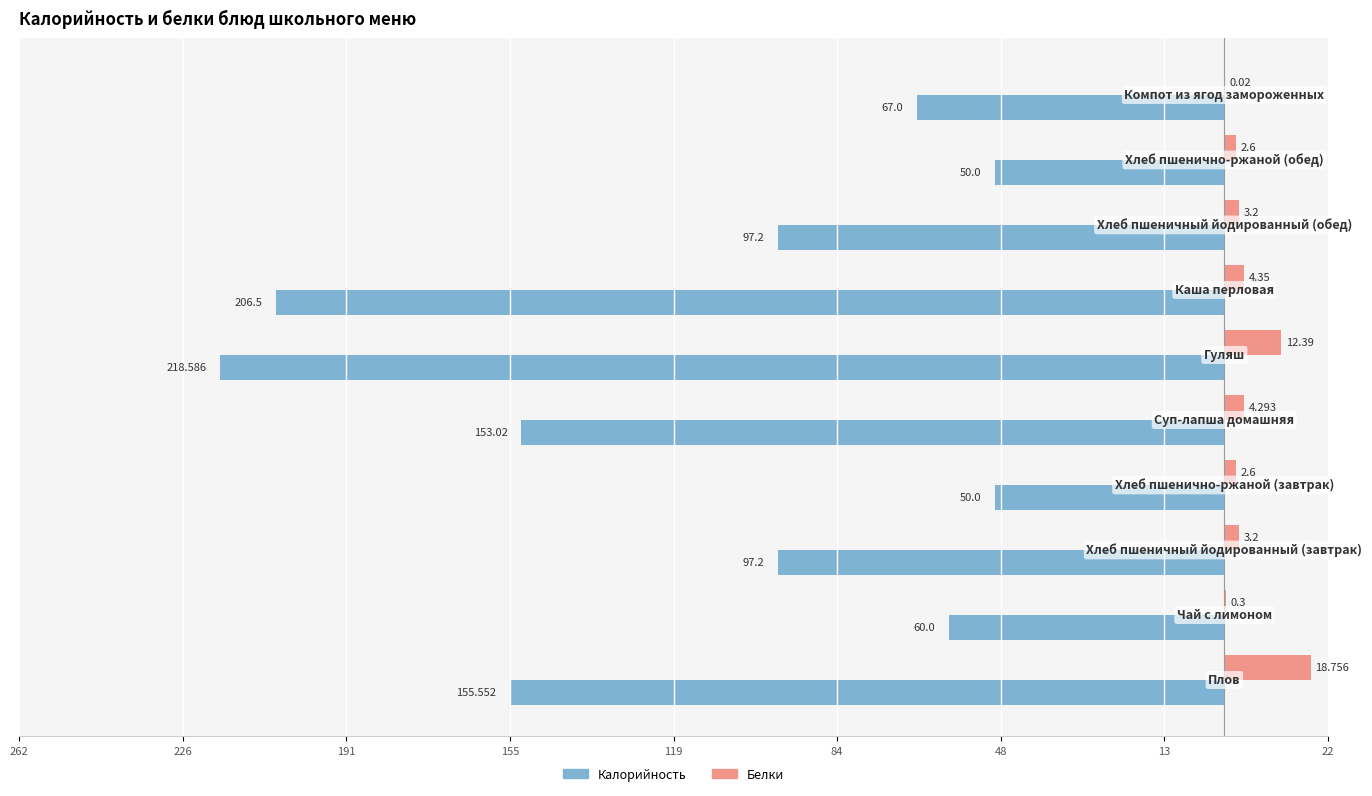

What are all the series names shown in the legend?

Калорийность, Белки